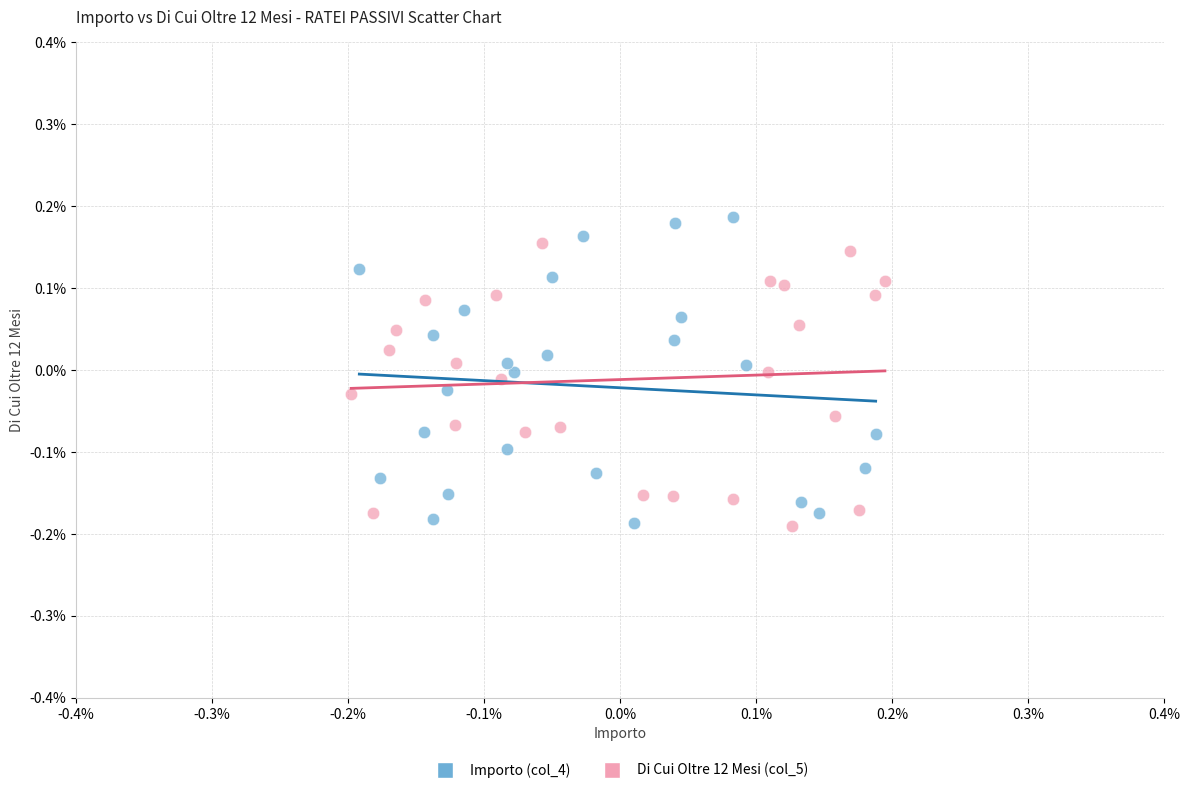

What are all the series names shown in the legend?

Importo (col_4), Di Cui Oltre 12 Mesi (col_5)